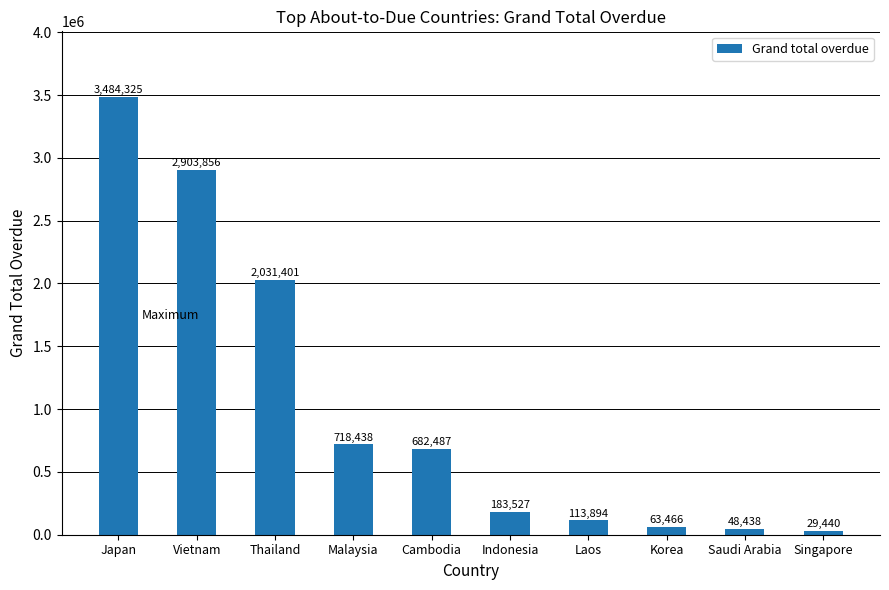

The value at Vietnam is 1964783.4. True or false?

False